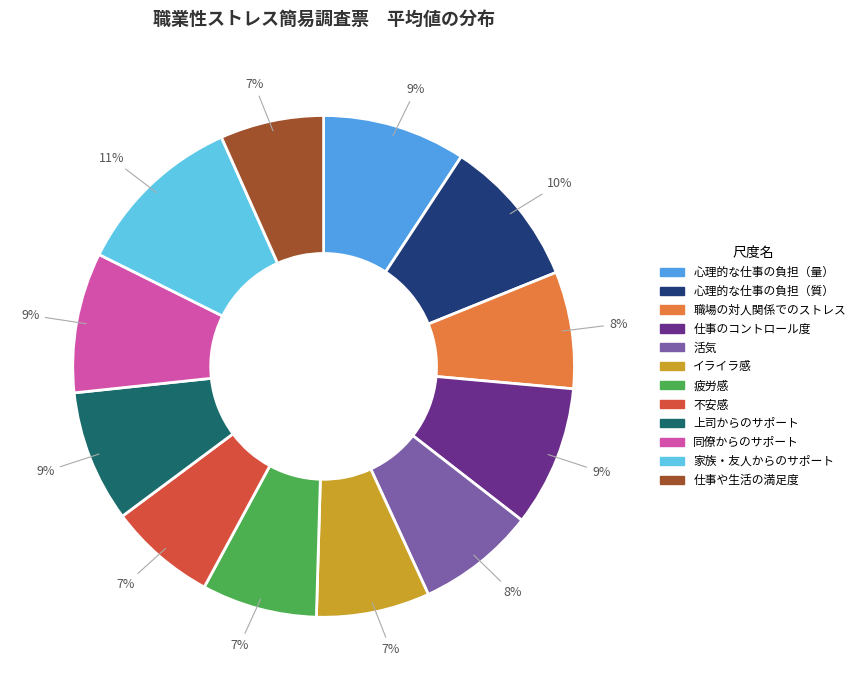

How many segments does this pie chart have?

12